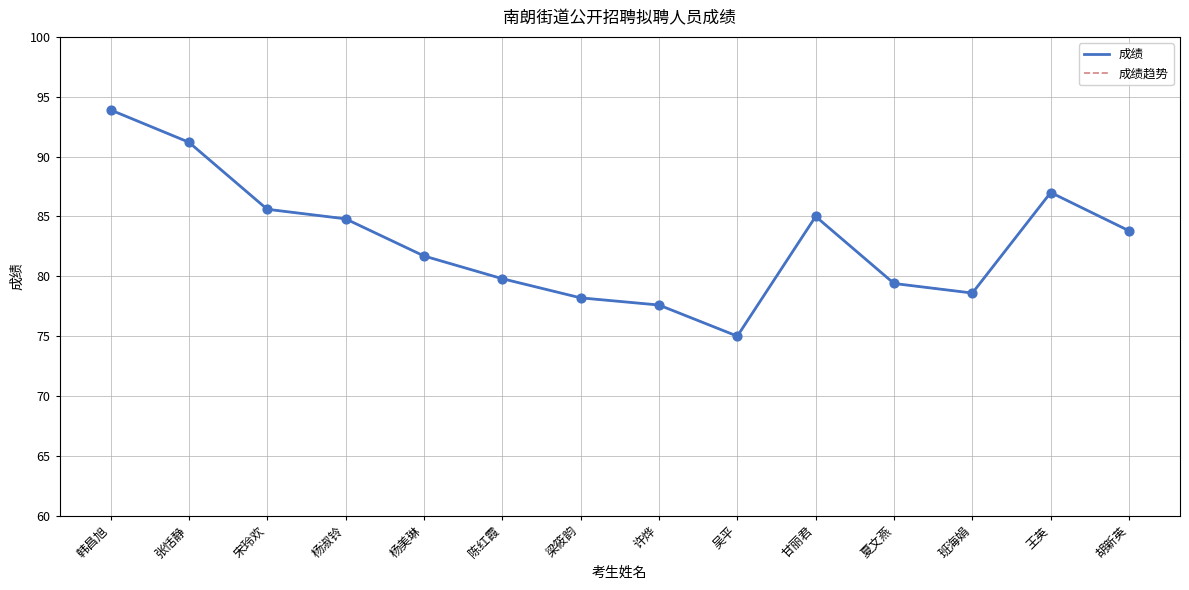

Is this an area chart (filled region under the line)?

No